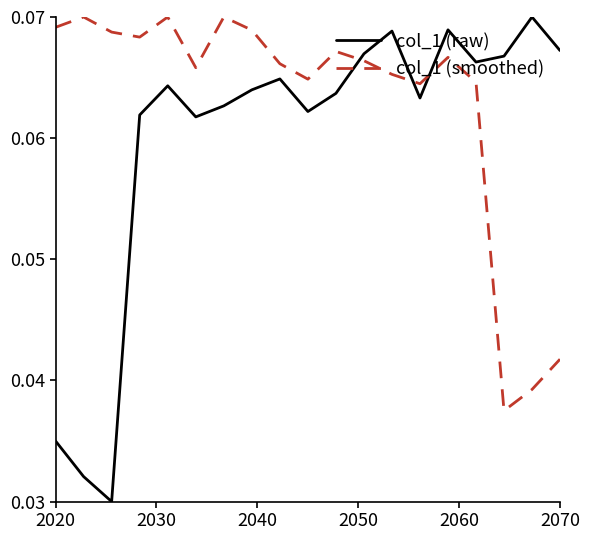

How many categories are shown in the chart?

19